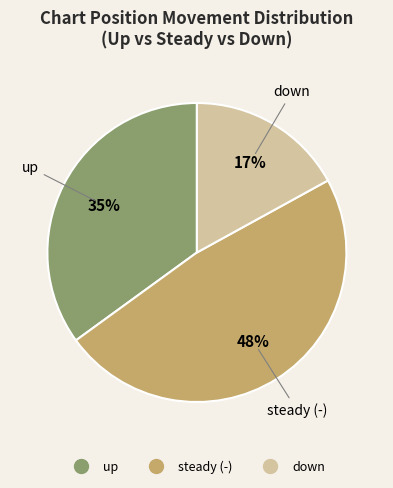

Is there any slice that represents more than half of the pie?

No